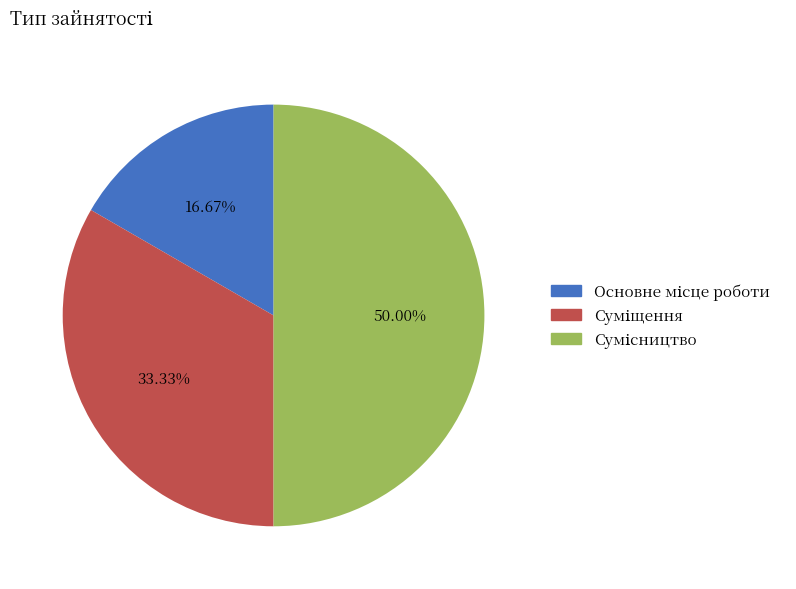

How many segments does this pie chart have?

3